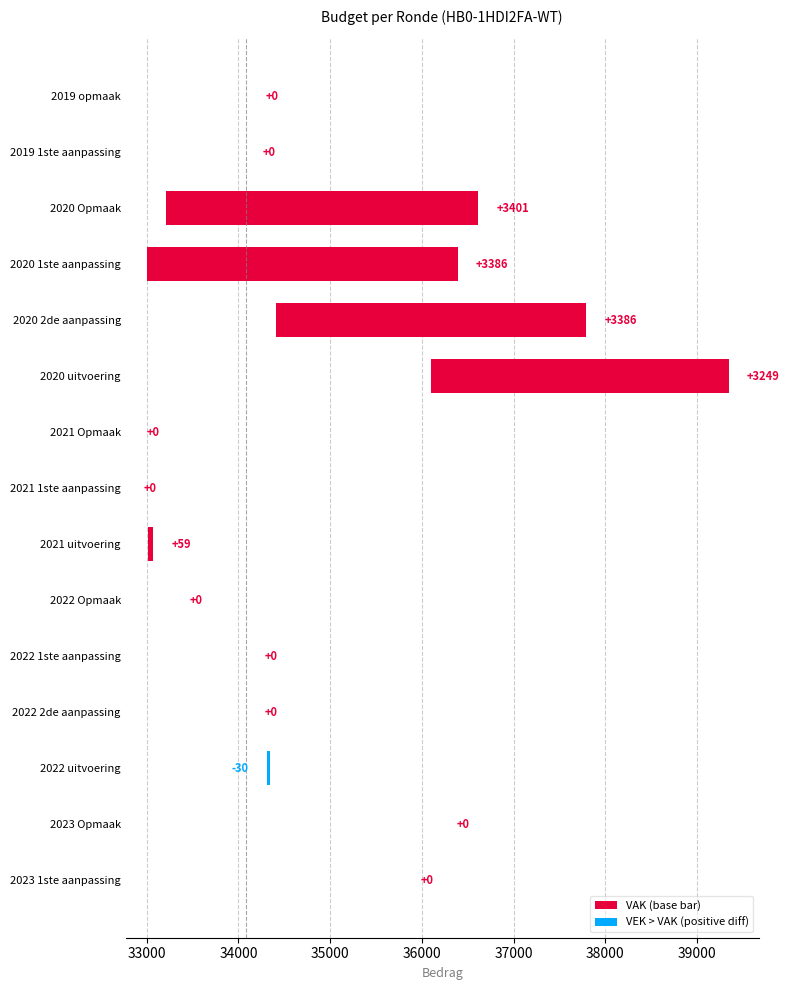

The value at 2019 opmaak is 0. True or false?

True